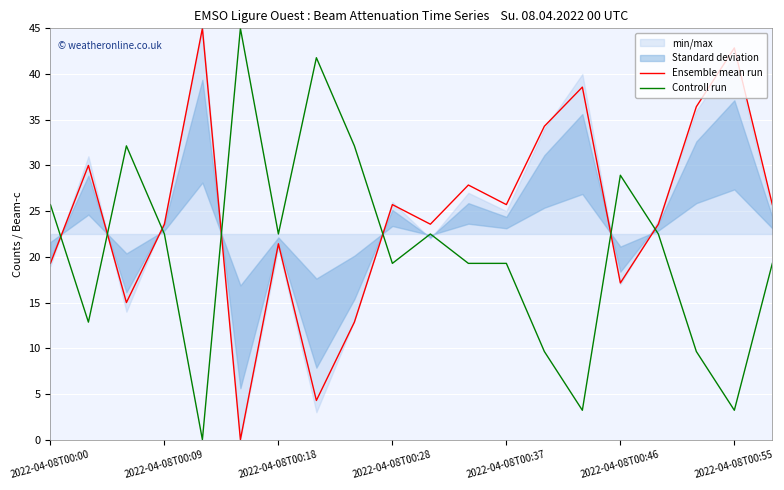

Which series has the largest range (max minus min)?

Ensemble mean run